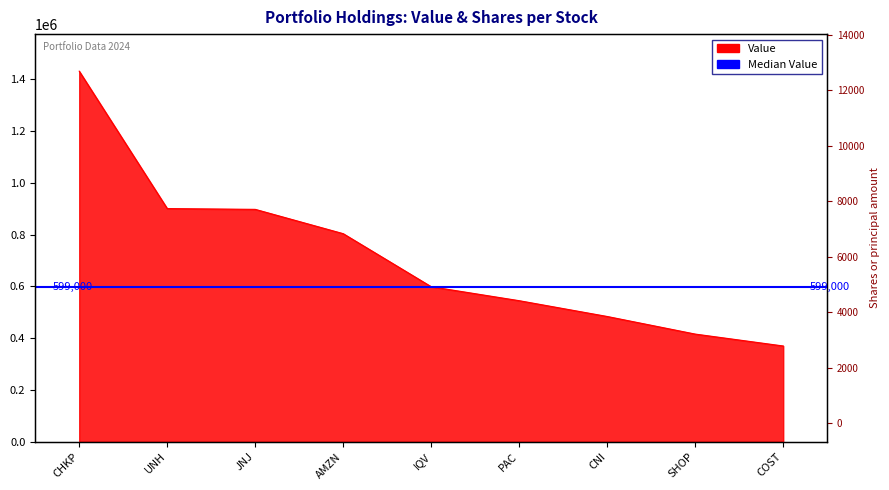

What is the total value across all series at CNI?

488305